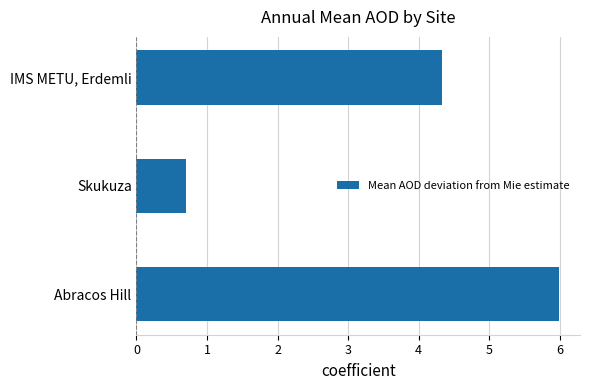

What is the average value?

3.7